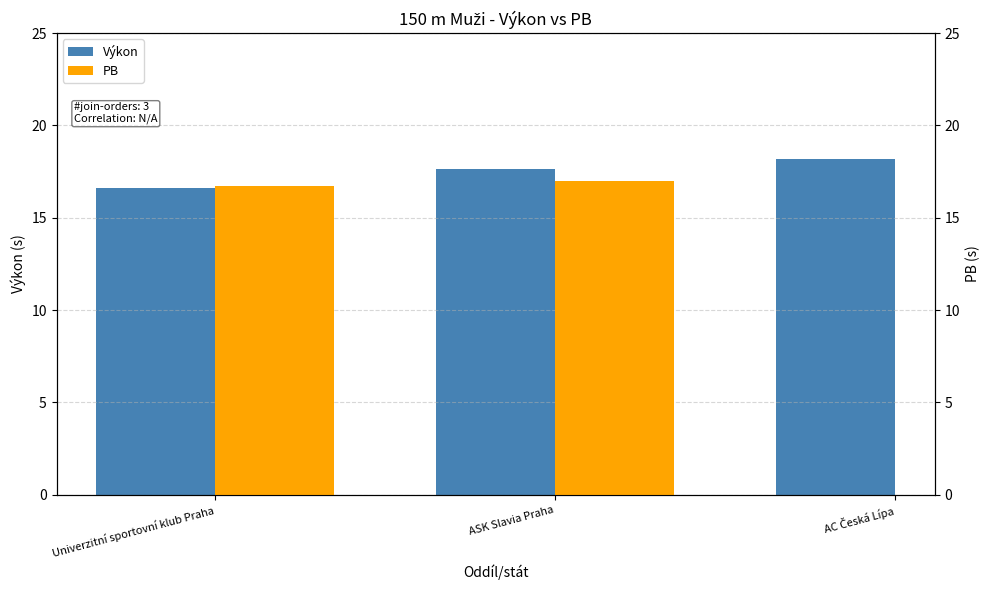

List the labels in order of Výkon value, smallest first.

Univerzitní sportovní klub Praha, ASK Slavia Praha, AC Česká Lípa